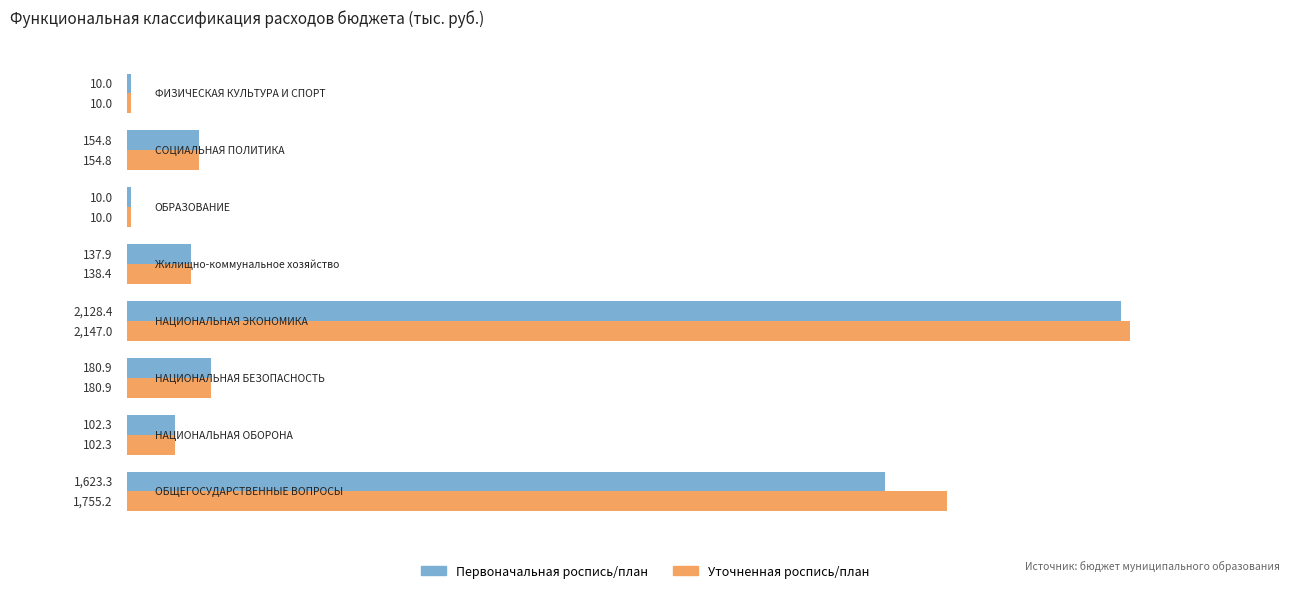

What is the difference between the second highest and minimum values in the Первоначальная роспись/план series?

1613.3